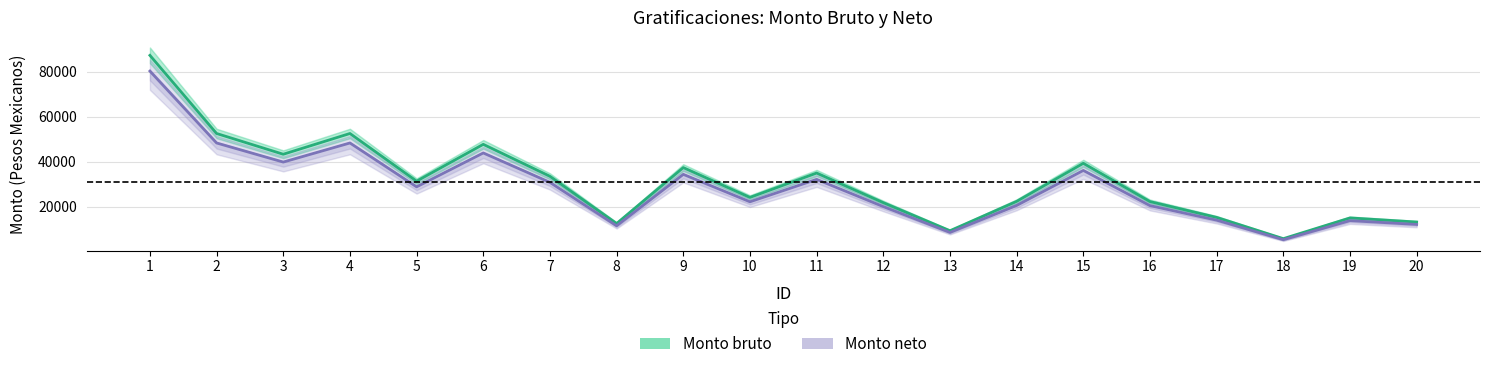

At which category is the sum across all series the highest?

1